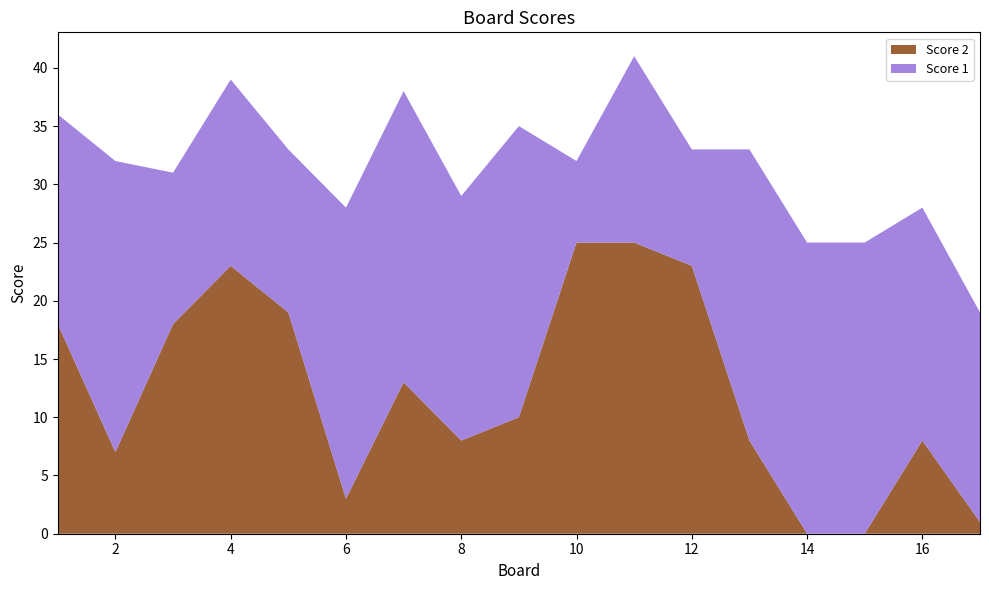

Reading left to right, what are all the values shown in this chart?

Score 1: 1=18	2=25	3=13	4=16	5=14	6=25	7=25	8=21	9=25	10=7	11=16	12=10	13=25	14=25	15=25	16=20	17=18
Score 2: 1=18	2=7	3=18	4=23	5=19	6=3	7=13	8=8	9=10	10=25	11=25	12=23	13=8	14=0	15=0	16=8	17=1